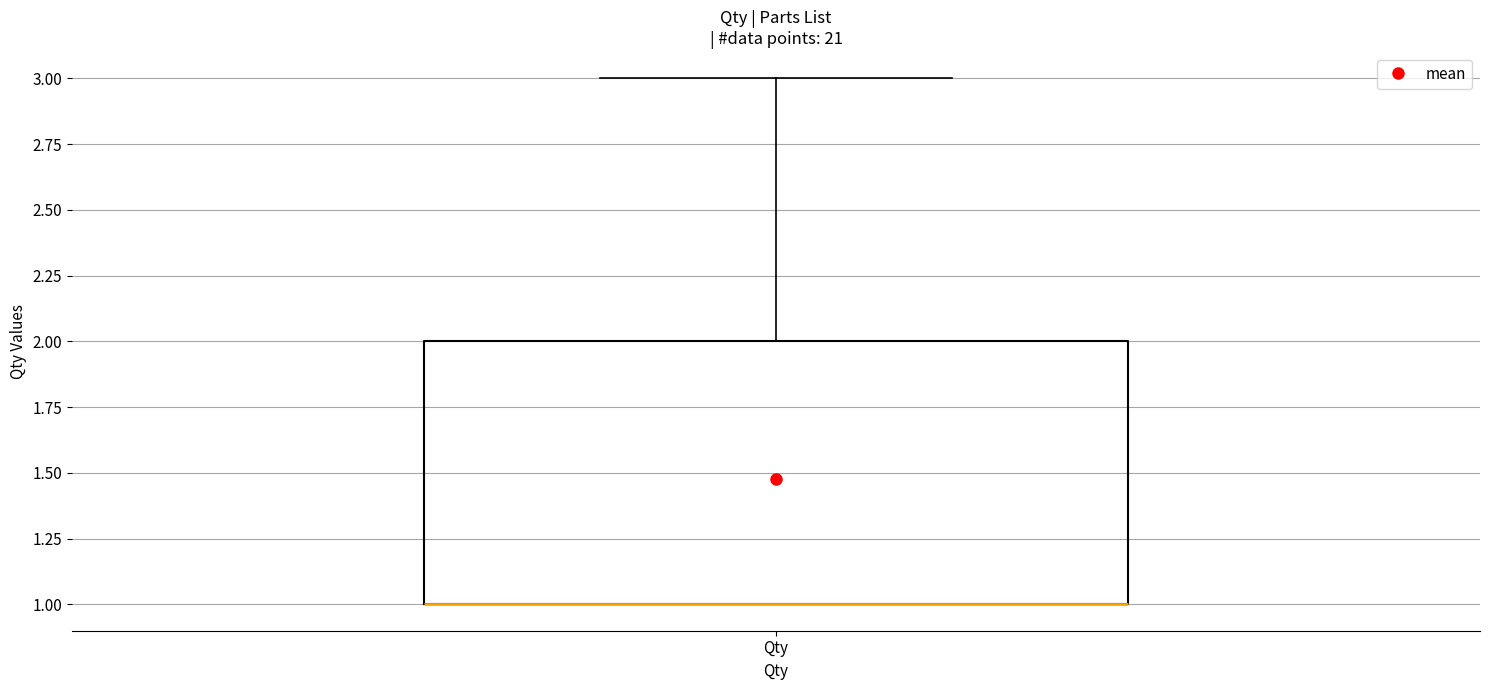

Transcribe this box plot: give where the median line is, the range the box spans, and where the two whiskers end, as read against the y-axis. The values are not printed on the chart, so give them approximately, as read against the axis.

median 1 (drawn on the box's lower edge), box 1 to 2, whiskers 1 to 3